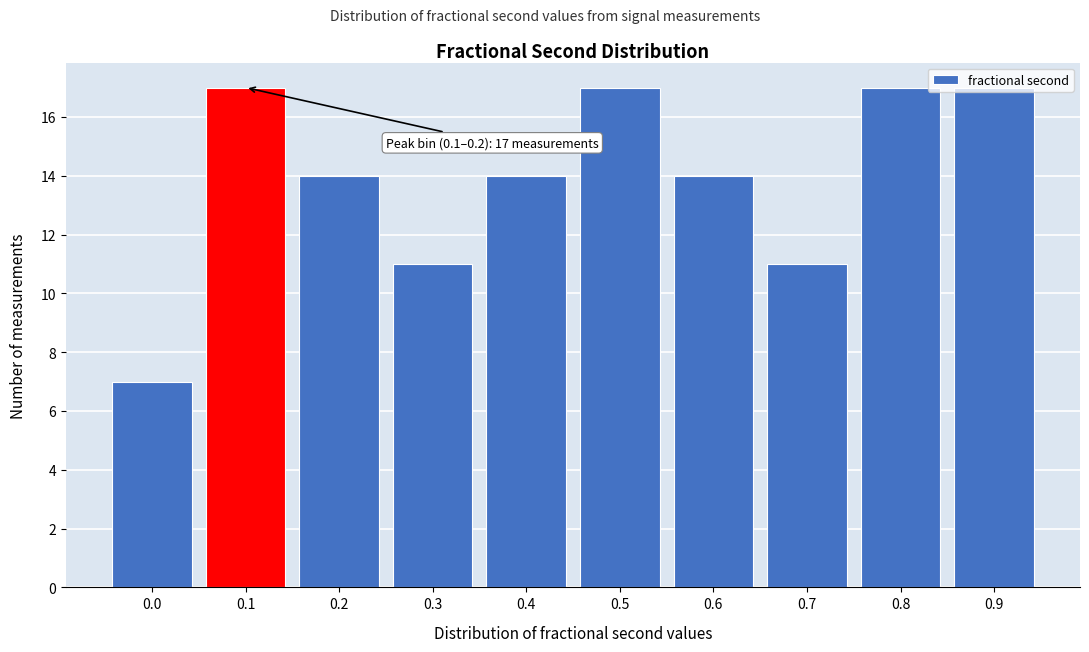

What is the ratio of the value at 0.4 to the value at 0.5?

0.8